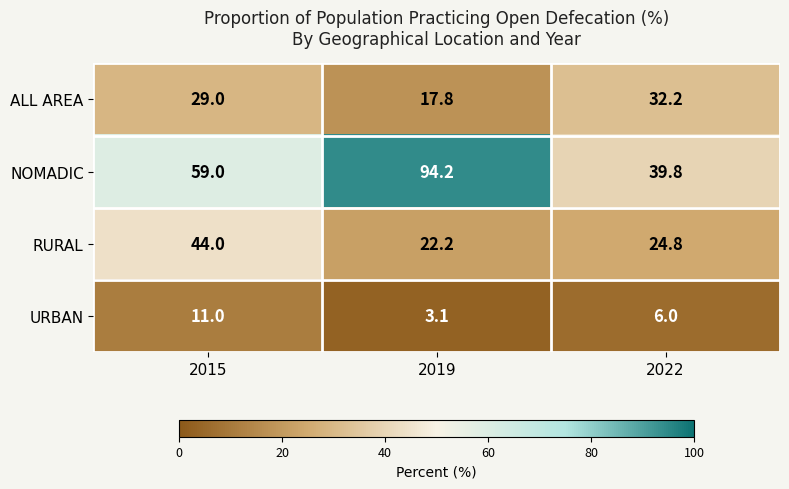

The value of URBAN at 2022 is 3.2. True or false?

False